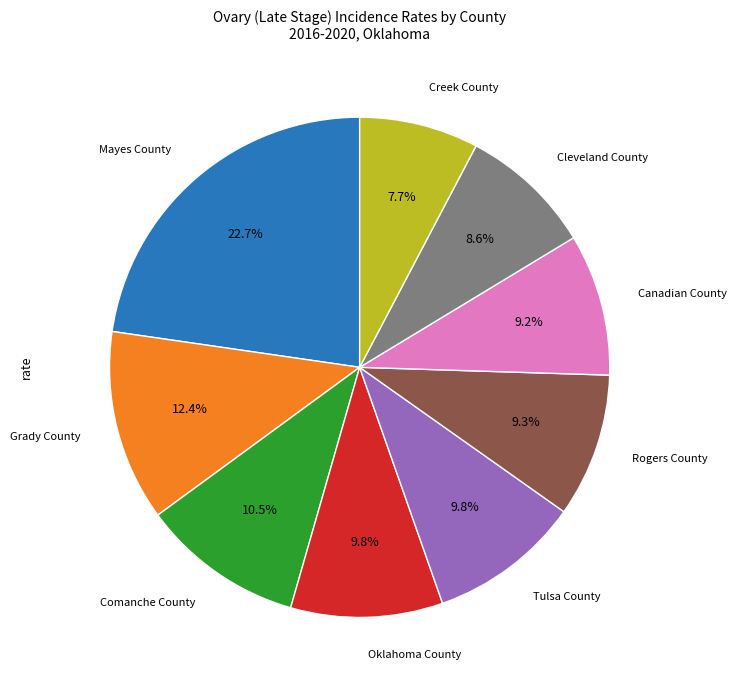

Does any single category account for the majority?

No